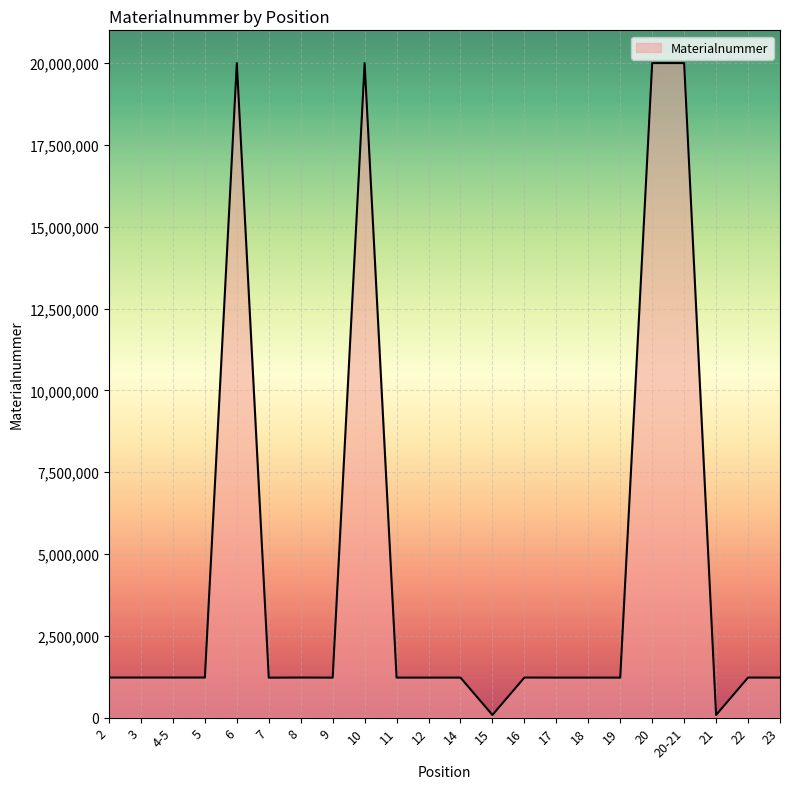

How many lines are shown in the chart?

1